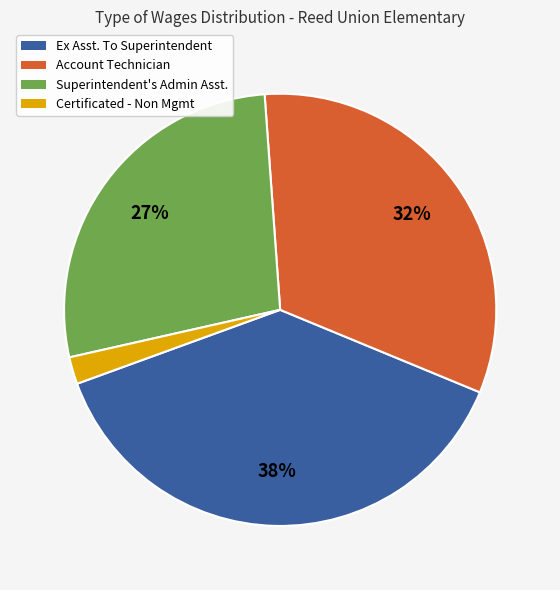

Which category has the biggest portion of the pie?

Ex Asst. To Superintendent